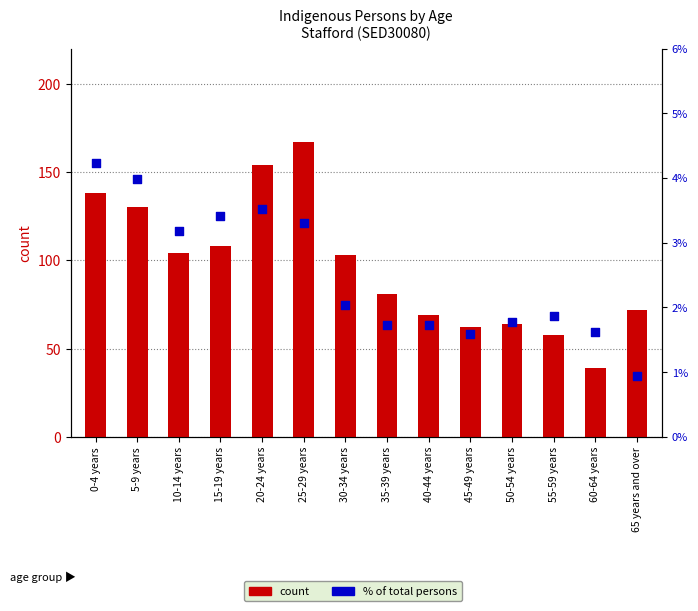

At which category is the sum across all series the highest?

25-29 years